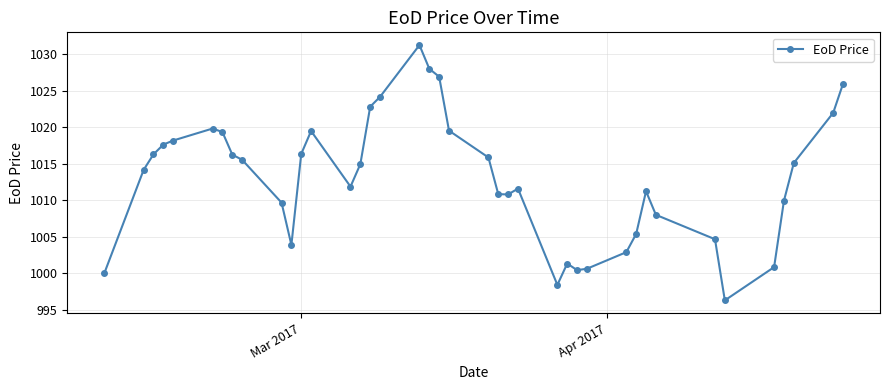

True or false: there are more than 0 points higher than both neighbors.

True